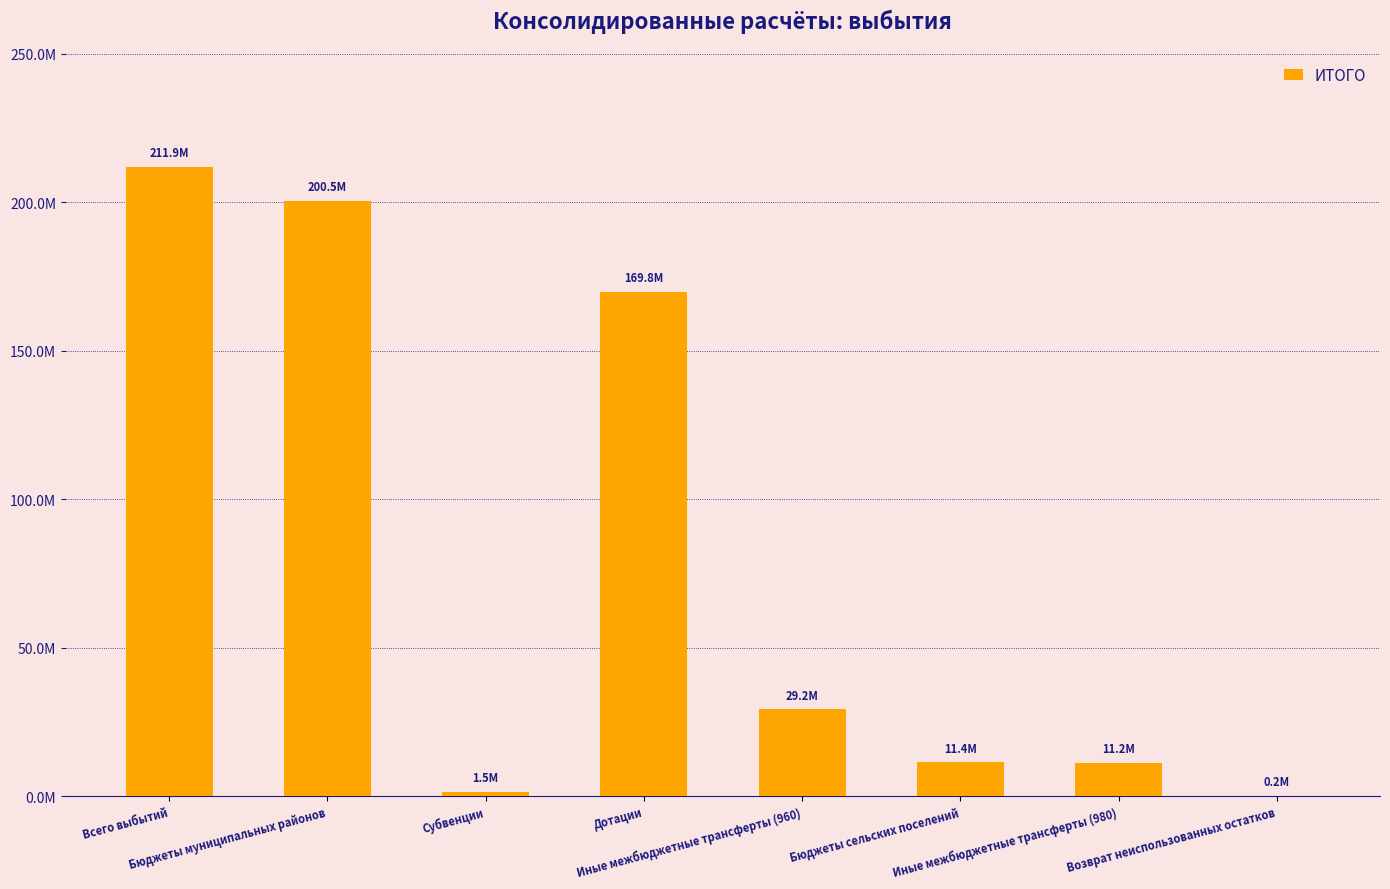

The value at Бюджеты сельских поселений is 11418057.6. True or false?

True